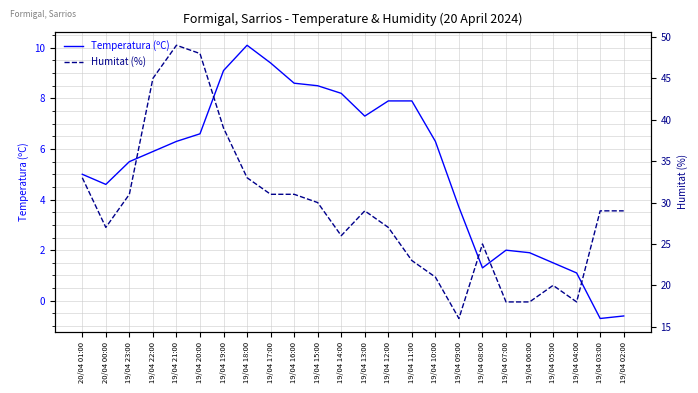

Which series has the widest spread of values?

Humitat (%)